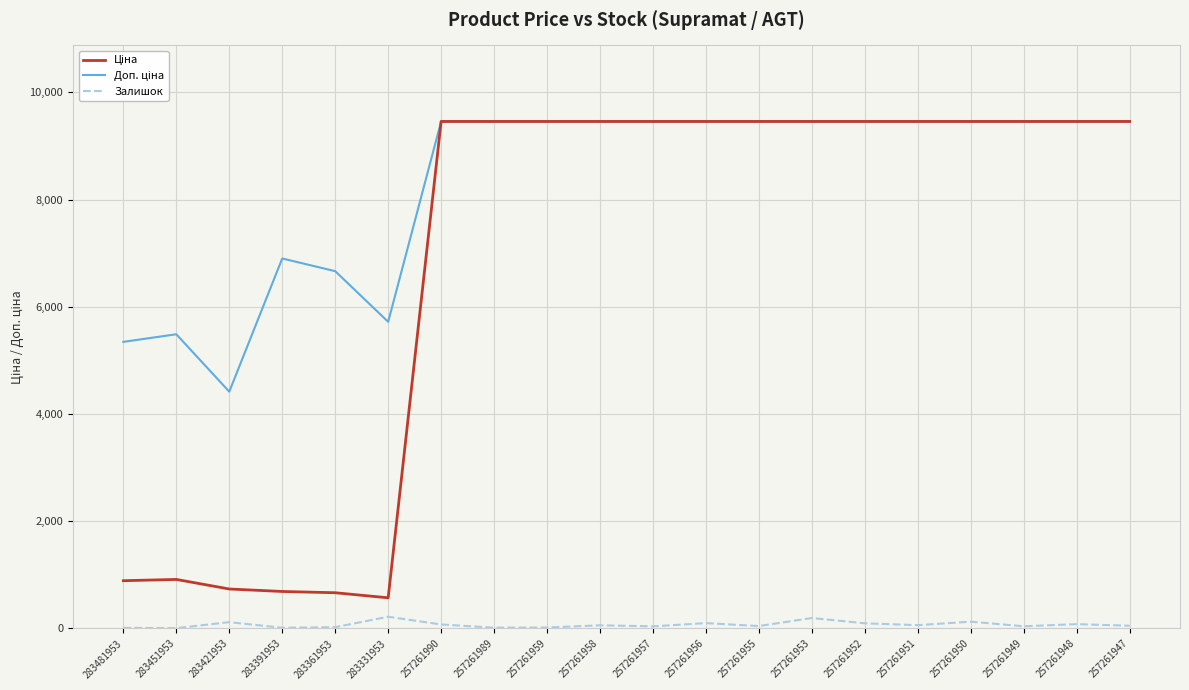

Rank the series by their average value, from lowest to highest.

Залишок, Ціна, Доп. ціна